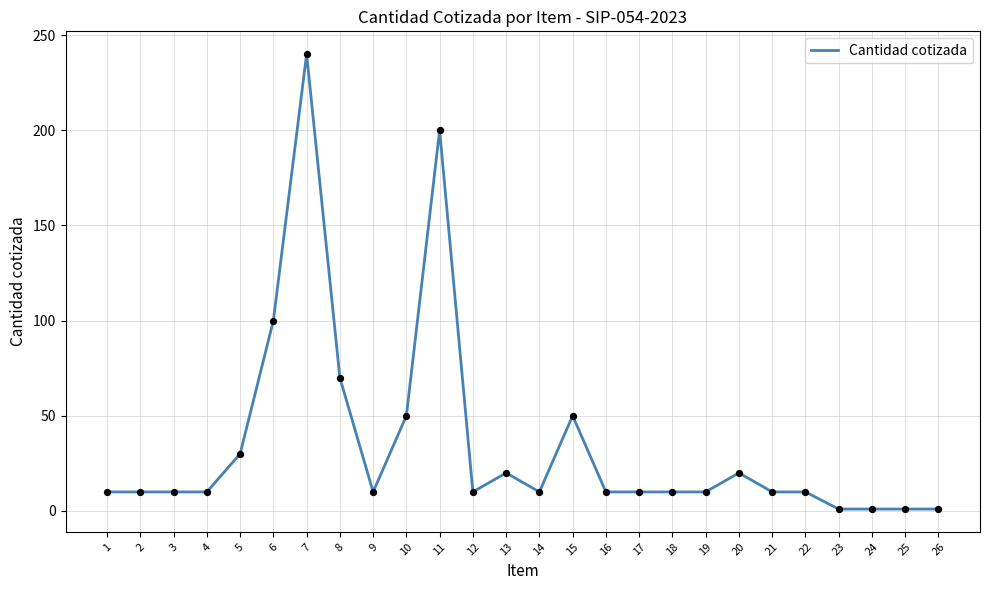

Which has a higher value, 26 or 20?

20